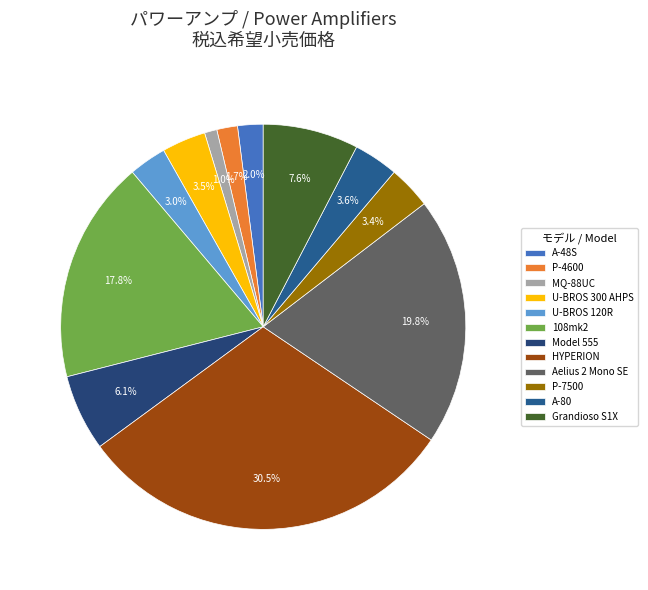

True or false: Aelius 2 Mono SE accounts for 20% of the total.

True